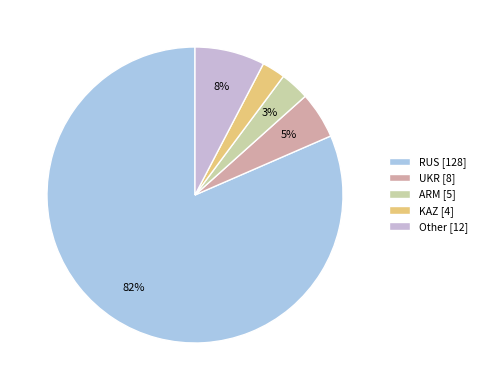

Between RUS and Other, which is larger?

RUS